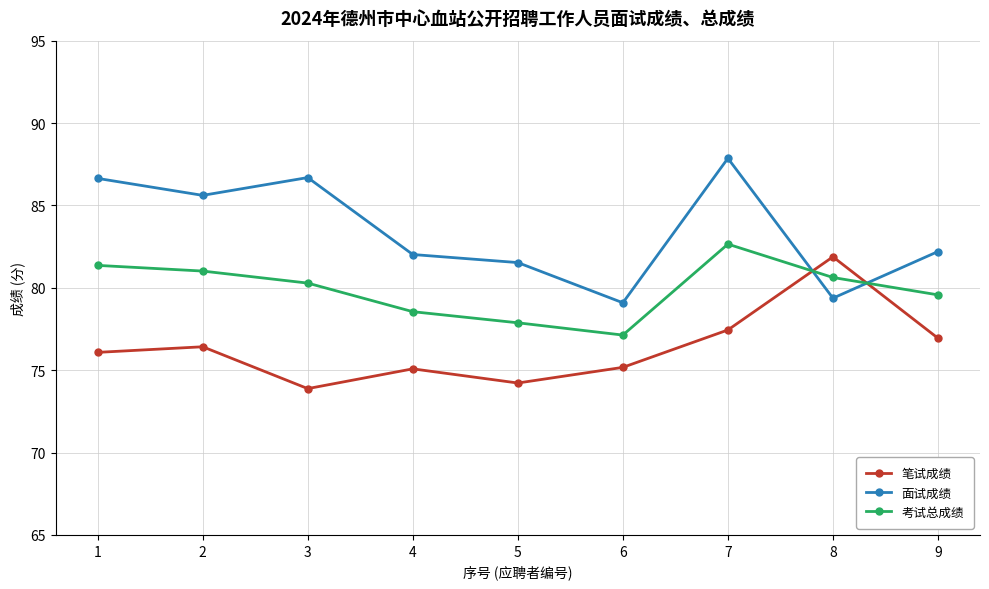

How many lines are shown in the chart?

3